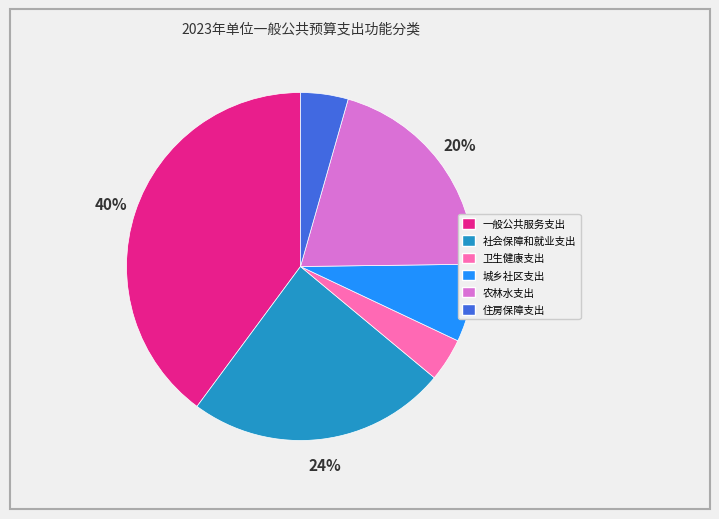

Does any single category account for the majority?

No